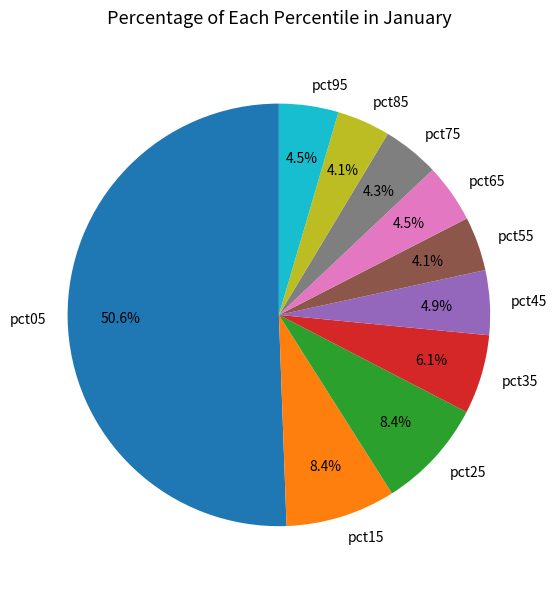

What percentage is NOT represented by pct85?

95.9%